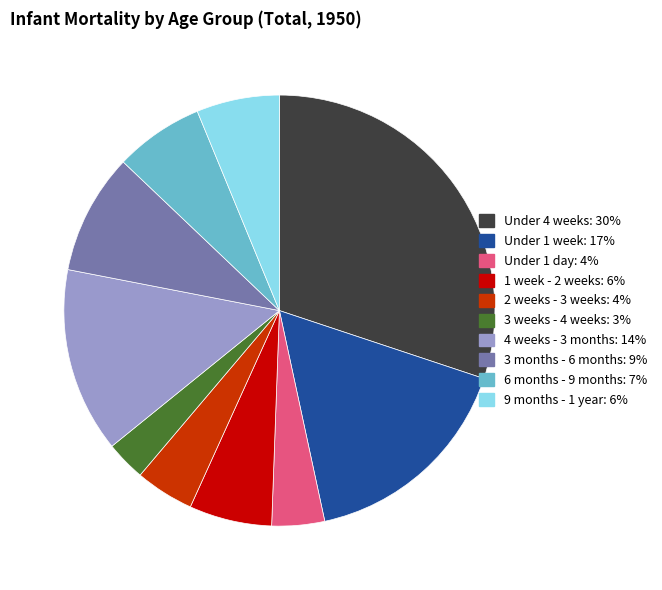

Is there a majority slice in this chart?

No